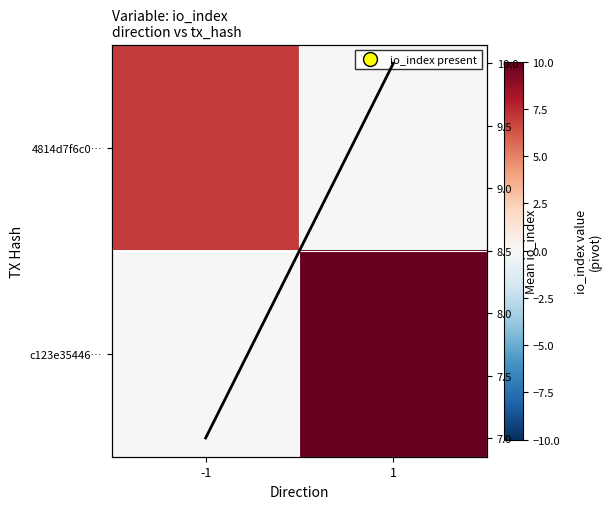

At which category does the chart reach its peak across all series?

1